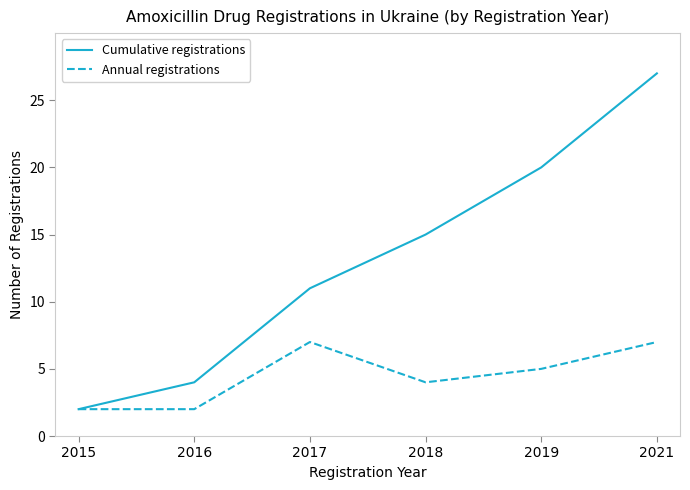

The Cumulative registrations series shows 7 at 2016. True or false?

False